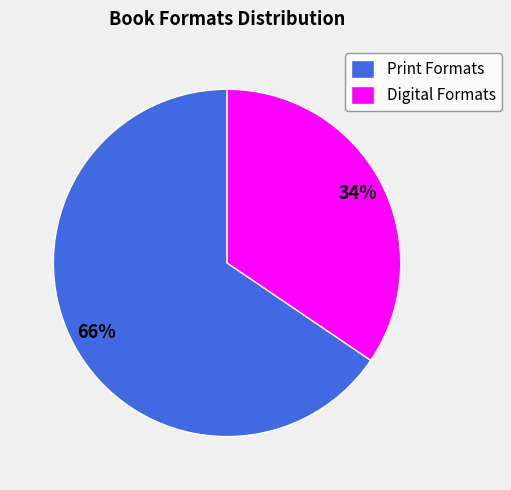

Approximately how many times larger is the value at Print Formats compared to Digital Formats?

1.9